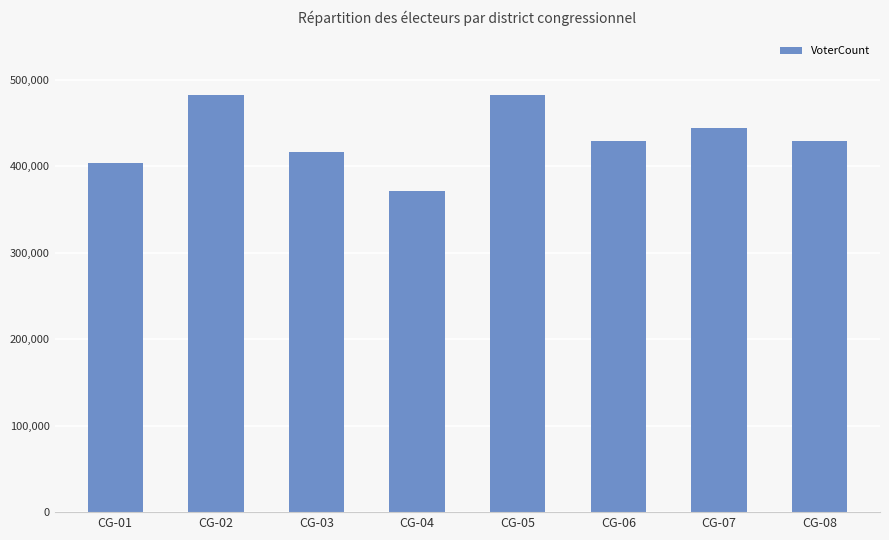

What is the change in value from CG-03 to CG-05?

+64981